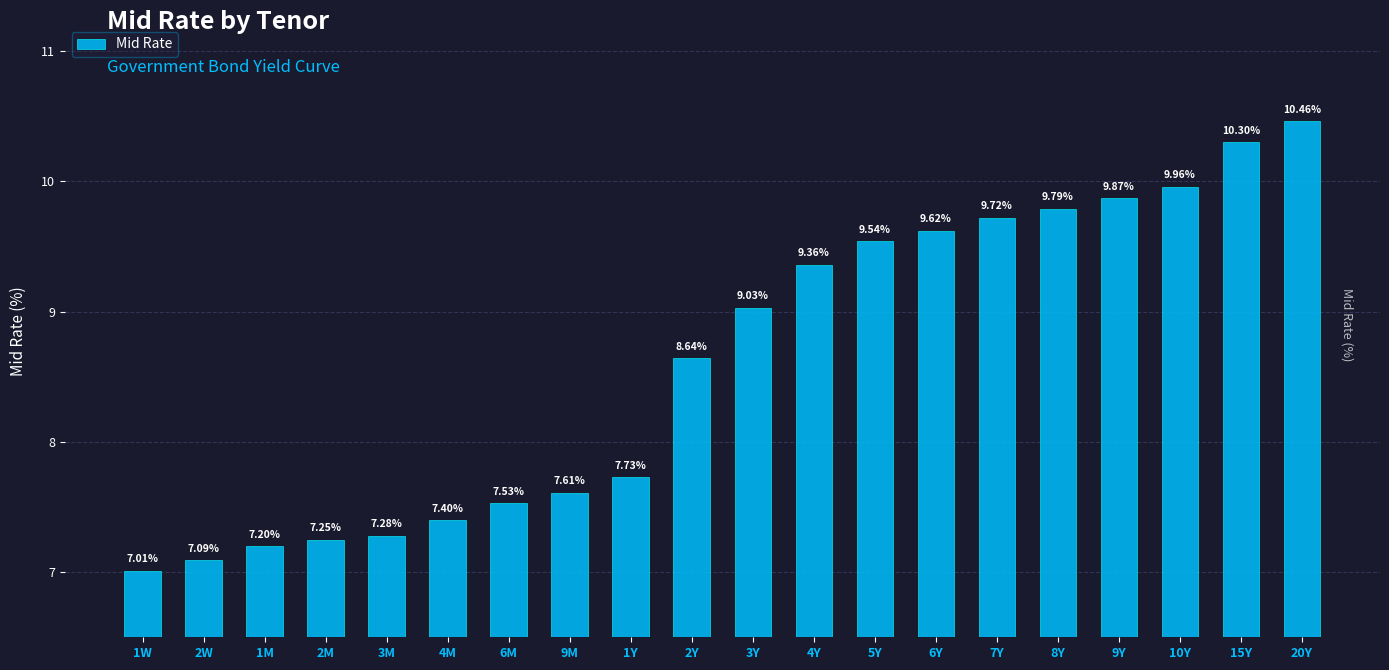

What is the minimum value shown in the chart?

7.0